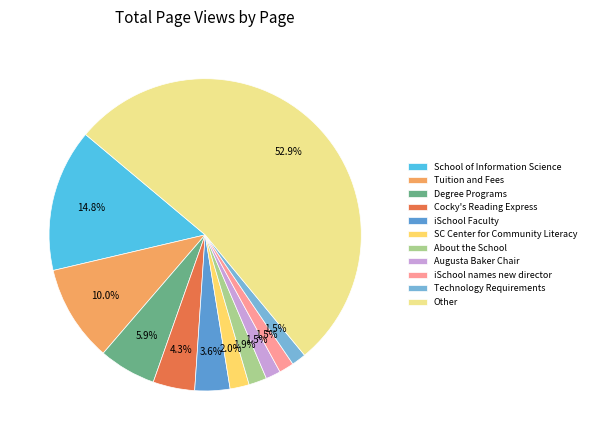

Rank the categories by value from highest to lowest.

Other, School of Information Science, Tuition and Fees, Degree Programs, Cocky's Reading Express, iSchool Faculty, SC Center for Community Literacy, About the School, Augusta Baker Chair, iSchool names new director, Technology Requirements